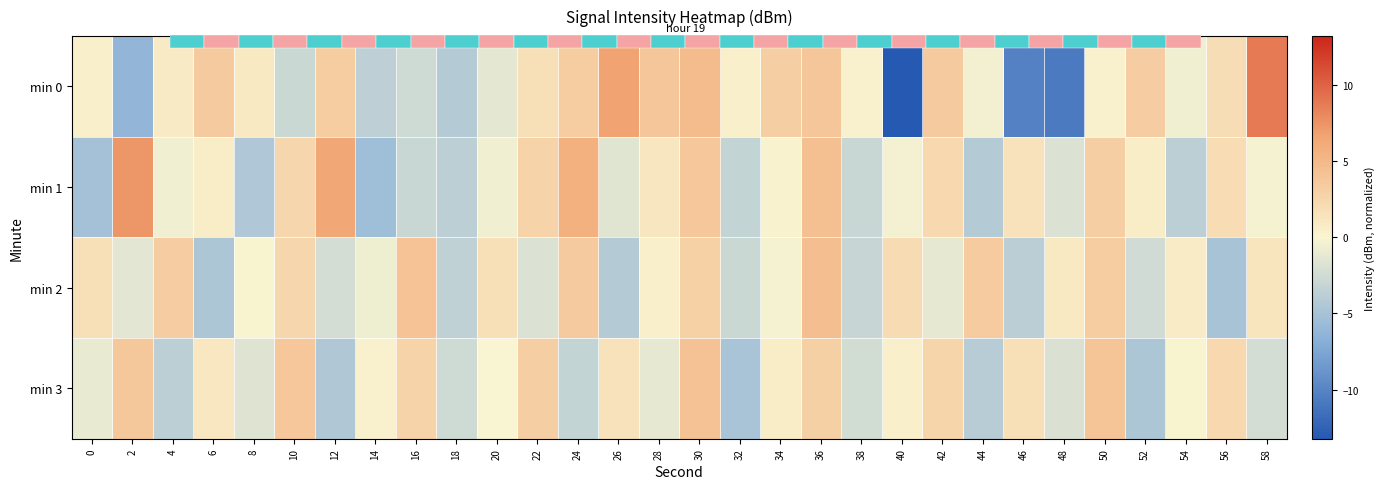

True or false: min 1 has a value of 7.3 at 2.

True